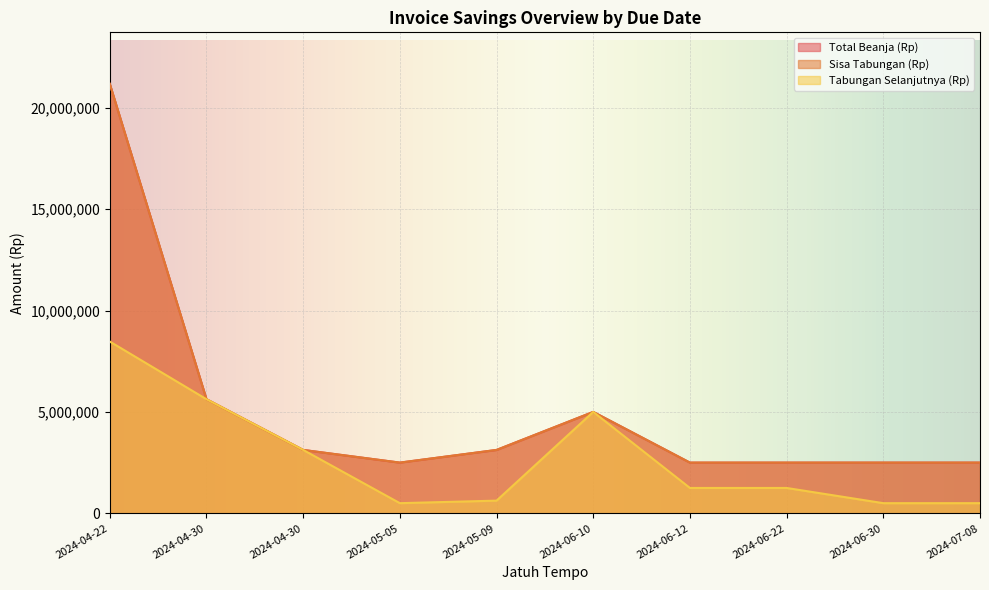

What is the difference between the maximum and minimum values in the Sisa Tabungan (Rp) series?

18675000